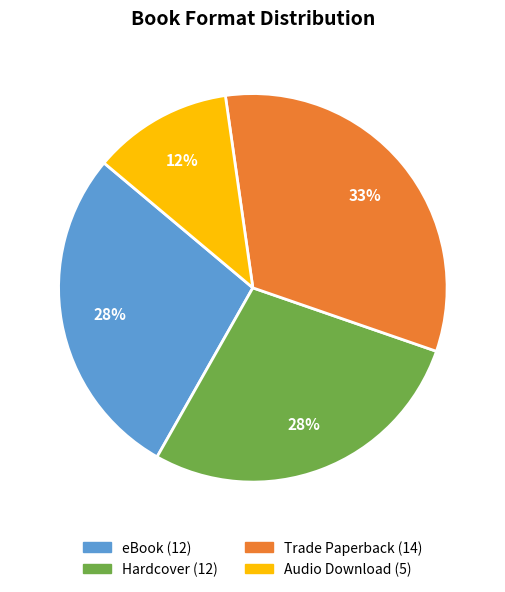

Is there any slice that represents more than half of the pie?

No